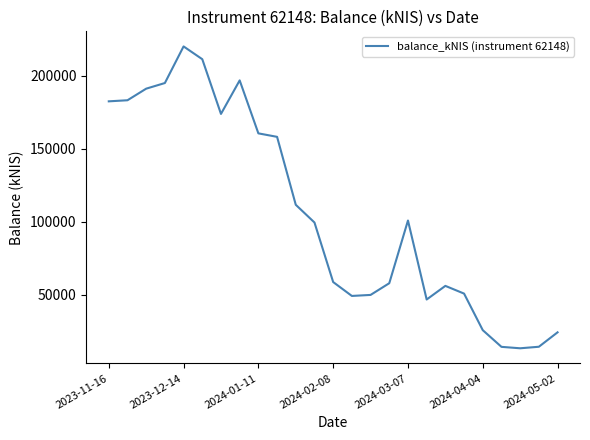

What is the greatest value displayed?

219897.6